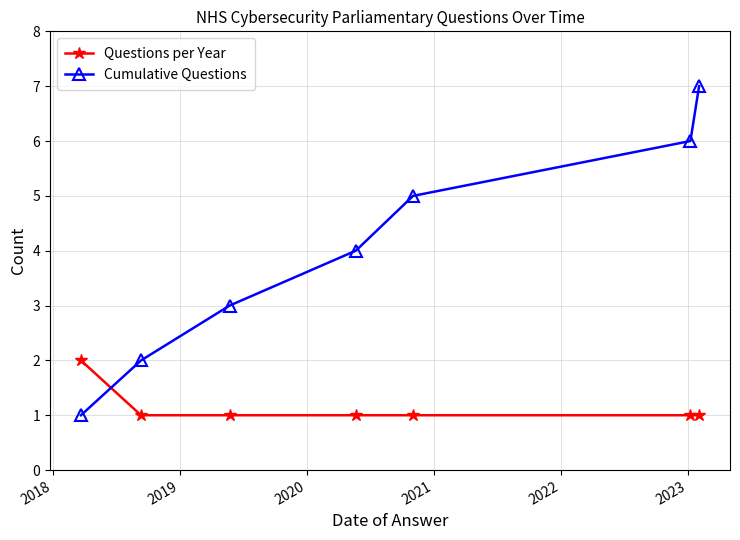

What is the sum of all Questions per Year values?

8